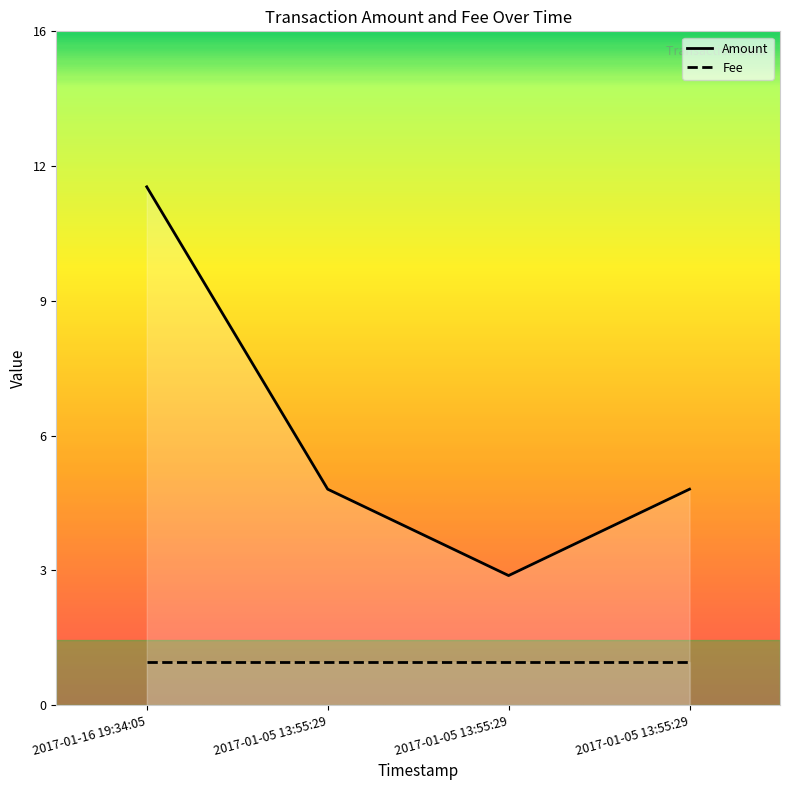

Reading left to right, what are all the values shown in this chart?

12	5	3	5